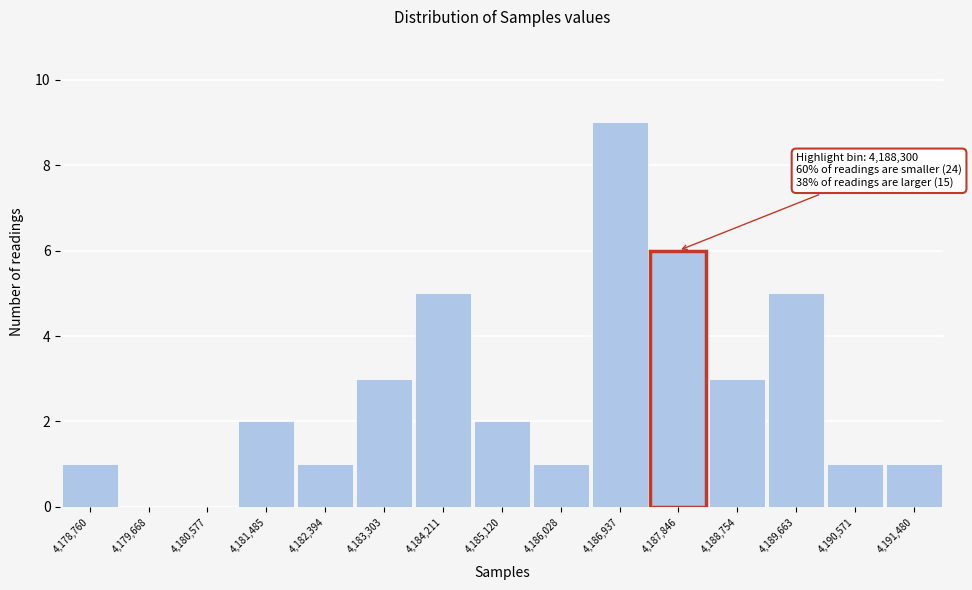

Reading right to left, list all the values displayed in this chart.

4,191,480=1	4,190,571=1	4,189,663=5	4,188,754=3	4,187,846=6	4,186,937=9	4,186,028=1	4,185,120=2	4,184,211=5	4,183,303=3	4,182,394=1	4,181,485=2	4,180,577=0	4,179,668=0	4,178,760=1